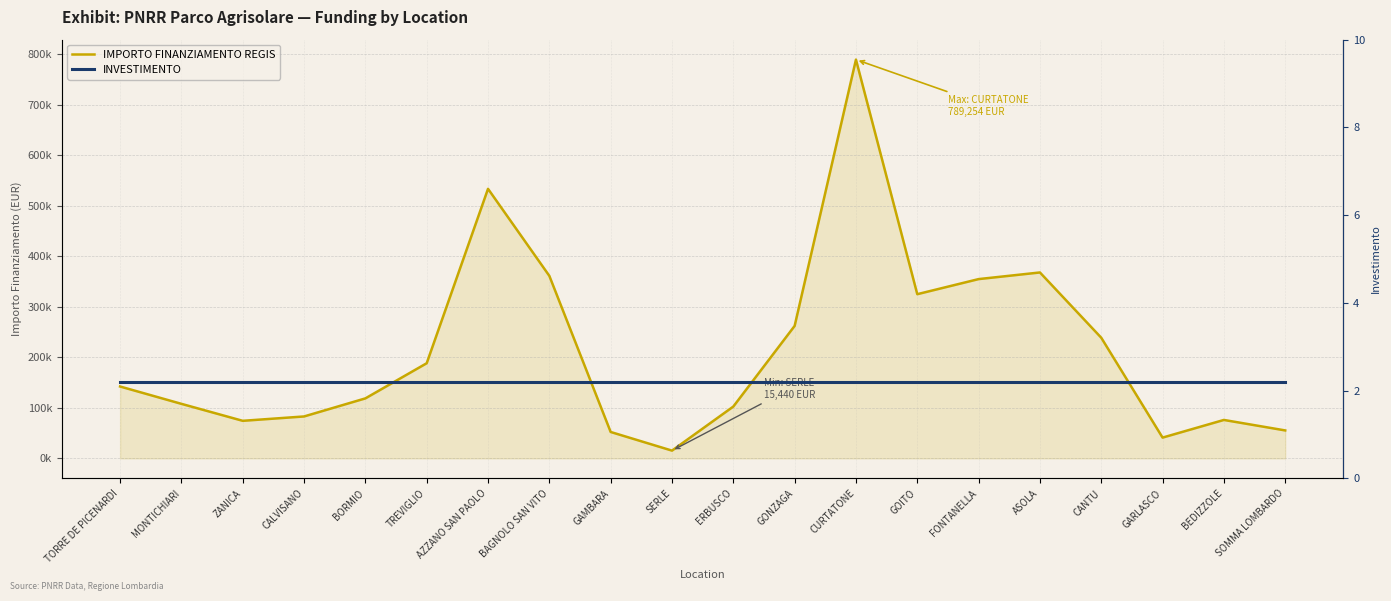

What is the lowest value of the IMPORTO FINANZIAMENTO REGIS series?

15440.0